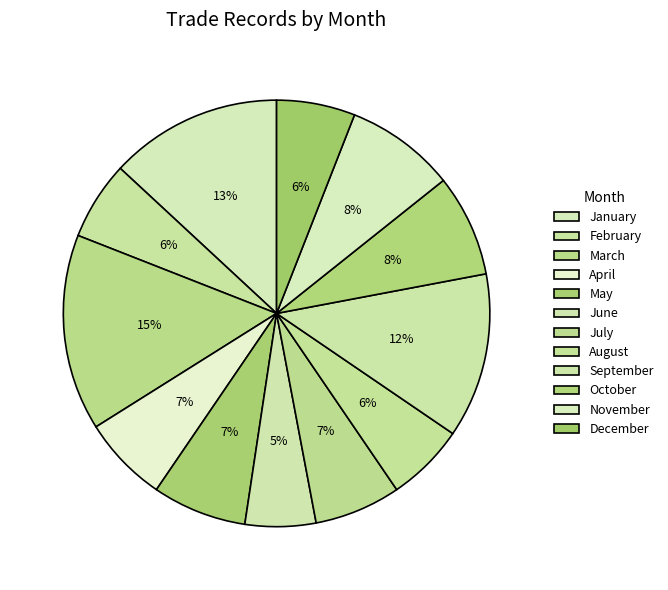

Does any single category account for the majority?

No